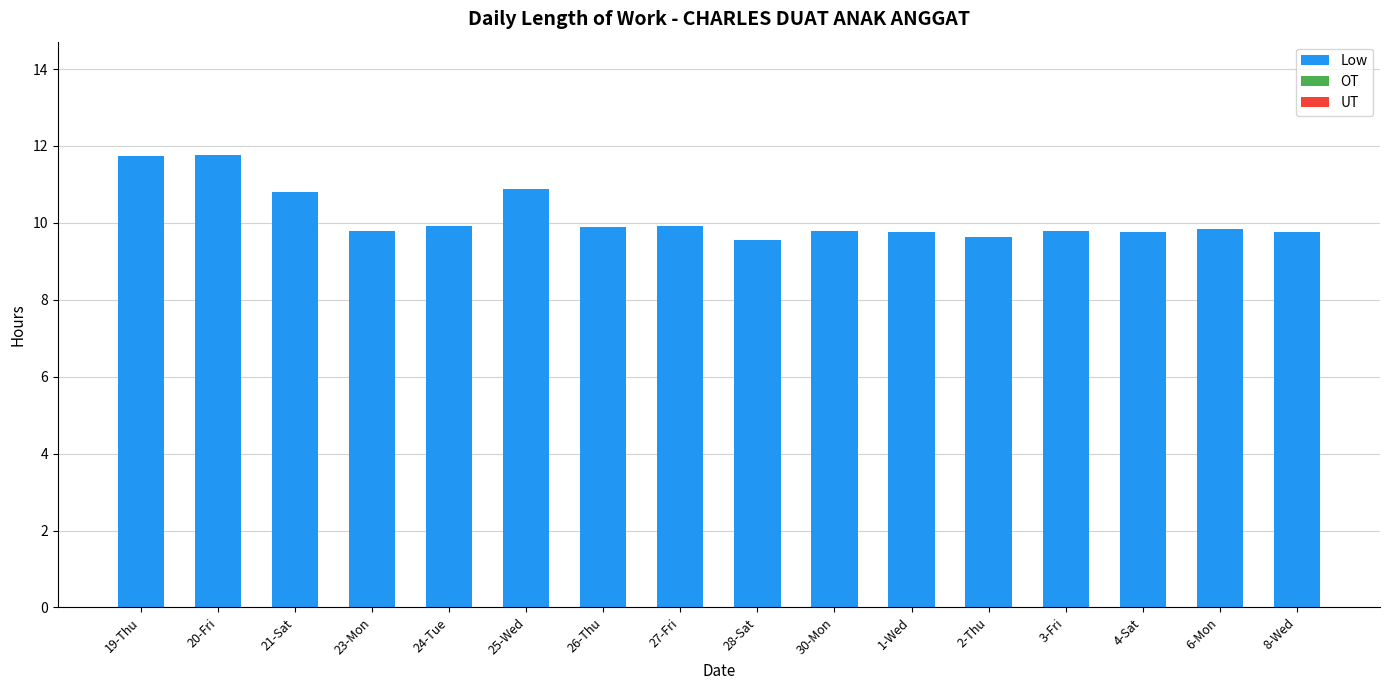

The value at 24-Tue is 9.9. True or false?

True